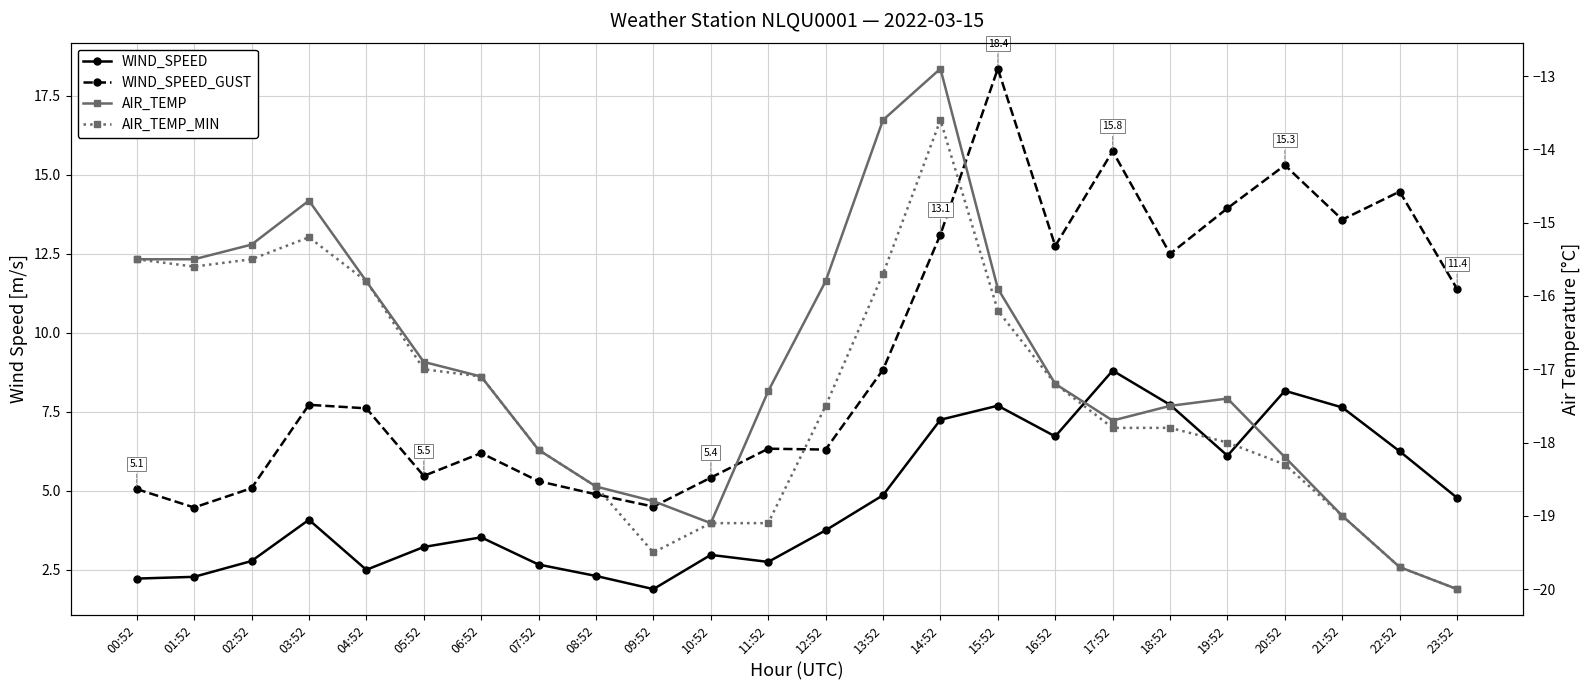

True or false: AIR_TEMP_MIN and WIND_SPEED intersect in this chart.

False